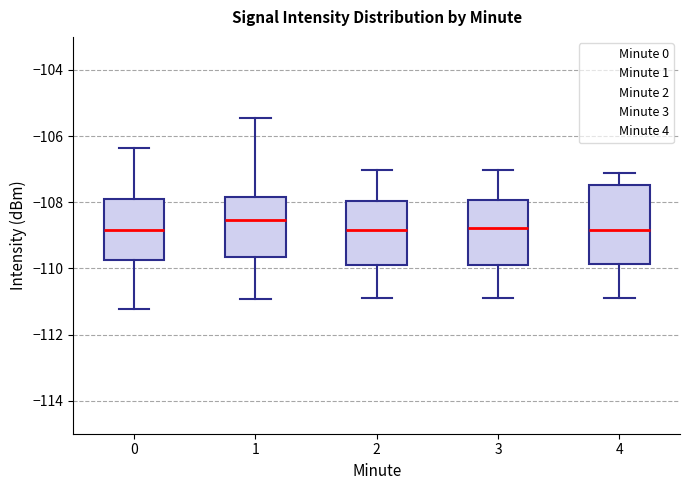

Reading left to right, read every box against the y-axis: the position of its median line, the range the box covers, and the ends of its whiskers. The values are not printed on the chart, so give them approximately, as read against the axis.

0: median -108.8, box -109.8 to -108.0, whiskers -111.2 to -106.4
1: median -108.6, box -109.6 to -107.8, whiskers -111.0 to -105.4
2: median -108.8, box -109.8 to -108.0, whiskers -110.8 to -107.0
3: median -108.8, box -109.8 to -108.0, whiskers -111.0 to -107.0
4: median -108.8, box -109.8 to -107.4, whiskers -111.0 to -107.2